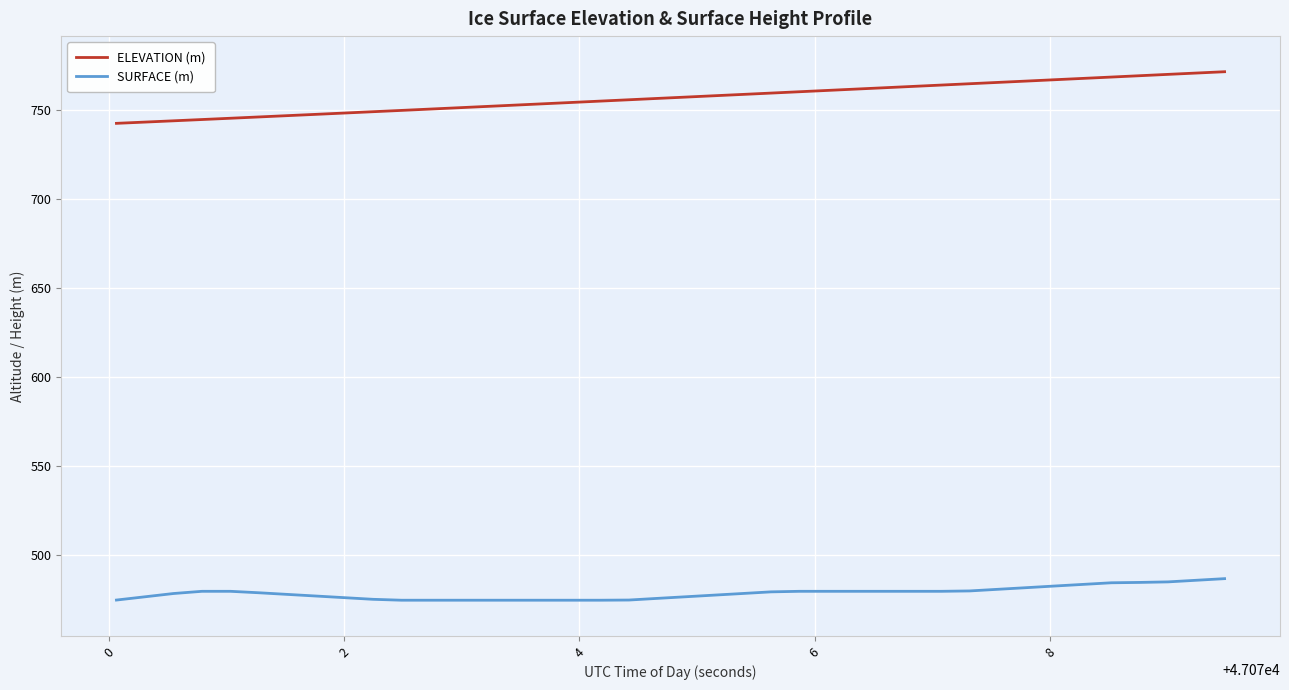

True or false: ELEVATION (m) and SURFACE (m) intersect in this chart.

False